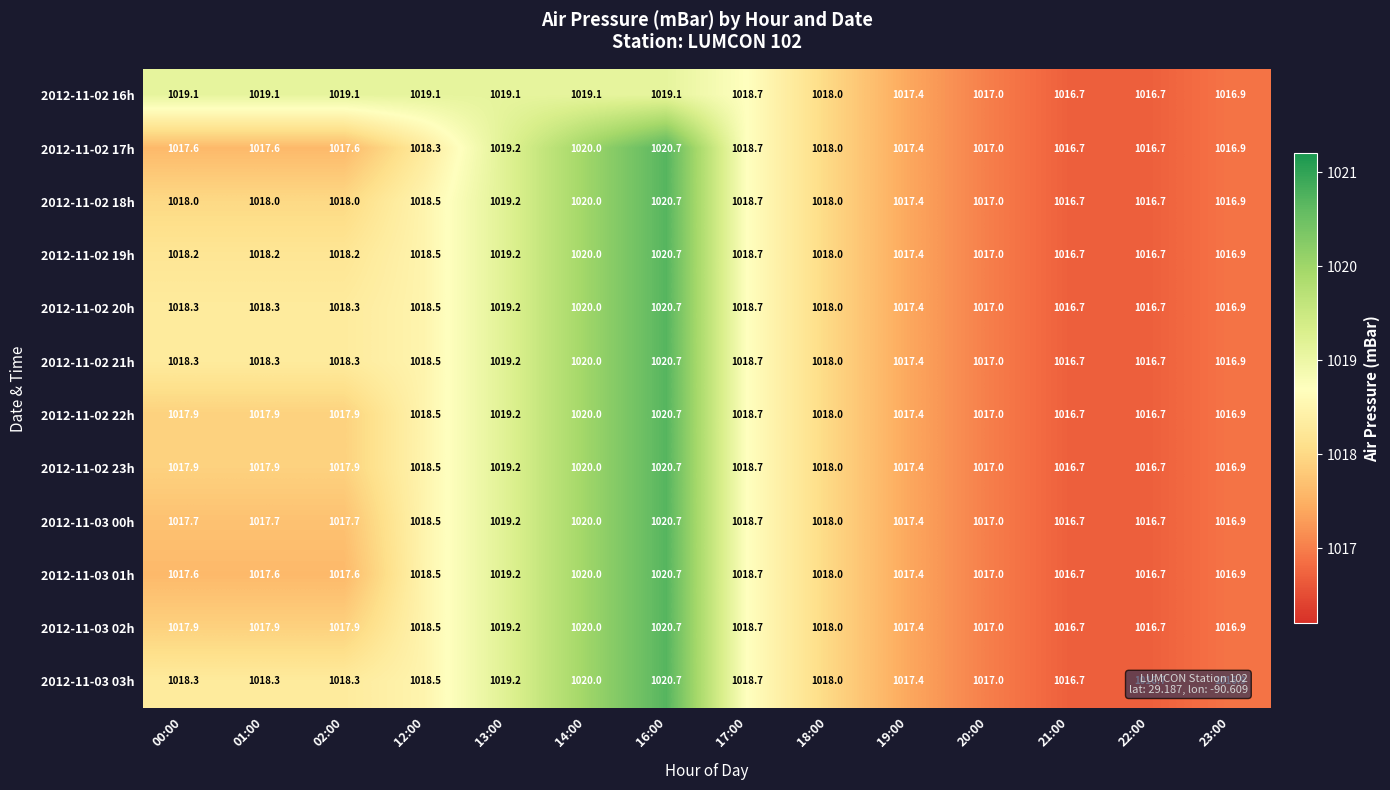

At which category is the sum across all series the highest?

16:00